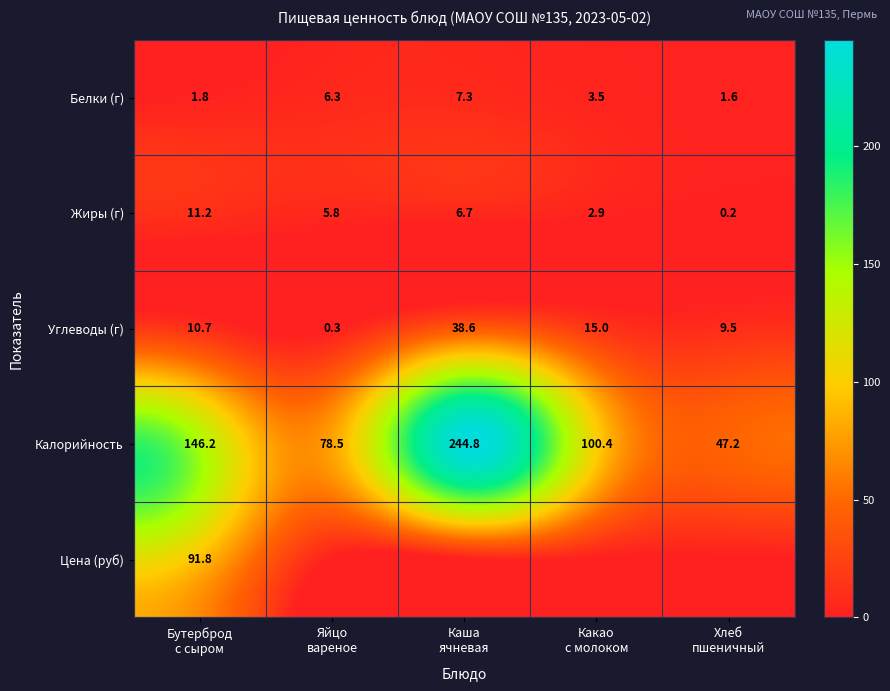

At which category does the chart reach its minimum across all series?

Яйцо
вареное